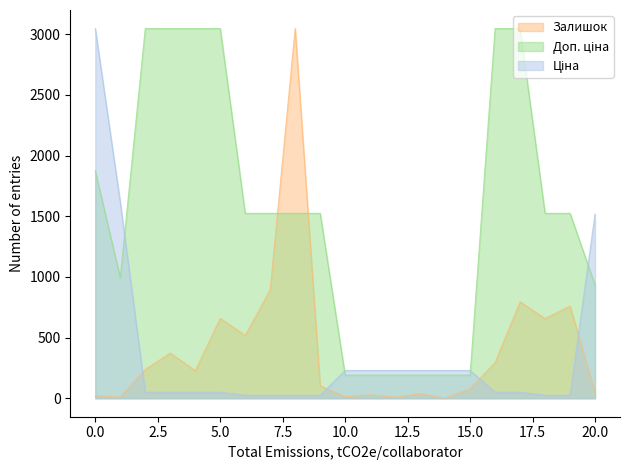

How many intersections are there between Залишок and Доп. ціна?

2